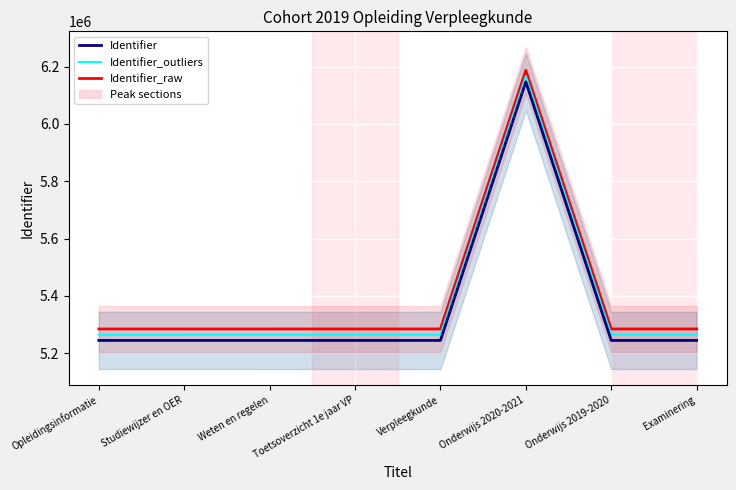

At Weten en regelen, list the series in order from largest to smallest.

Identifier_raw, Identifier_outliers, Identifier